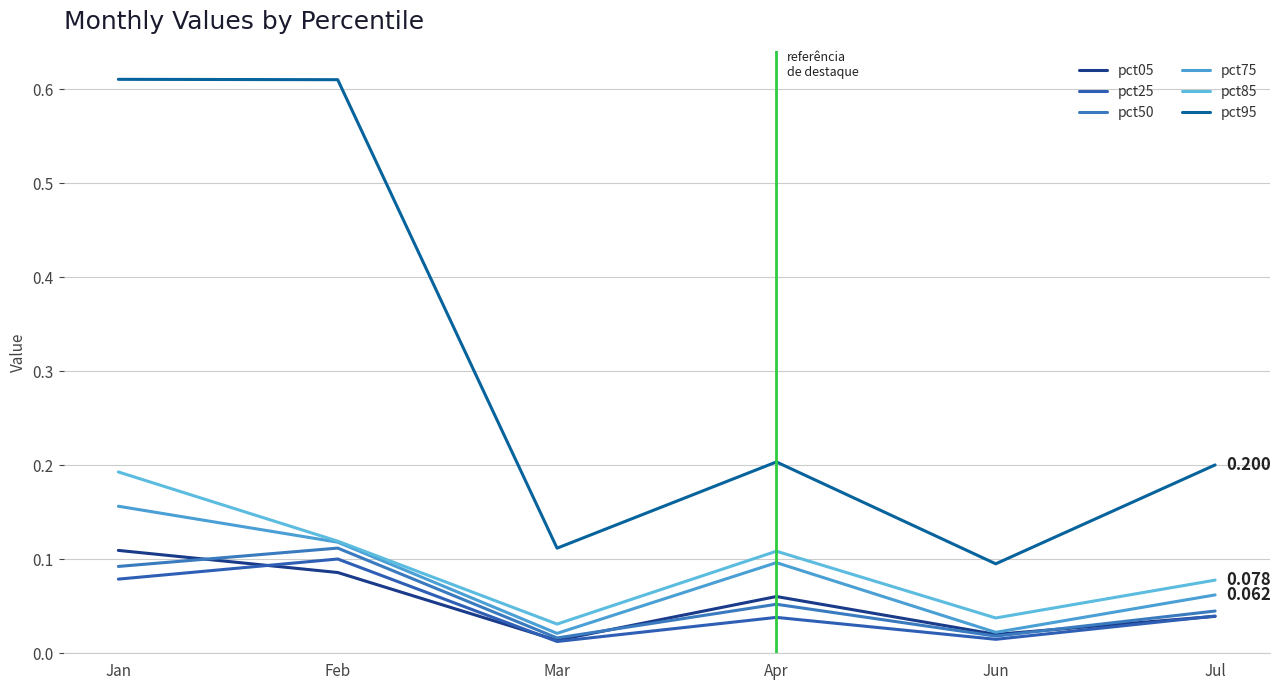

Which series changed the most between Mar and Jul?

pct95